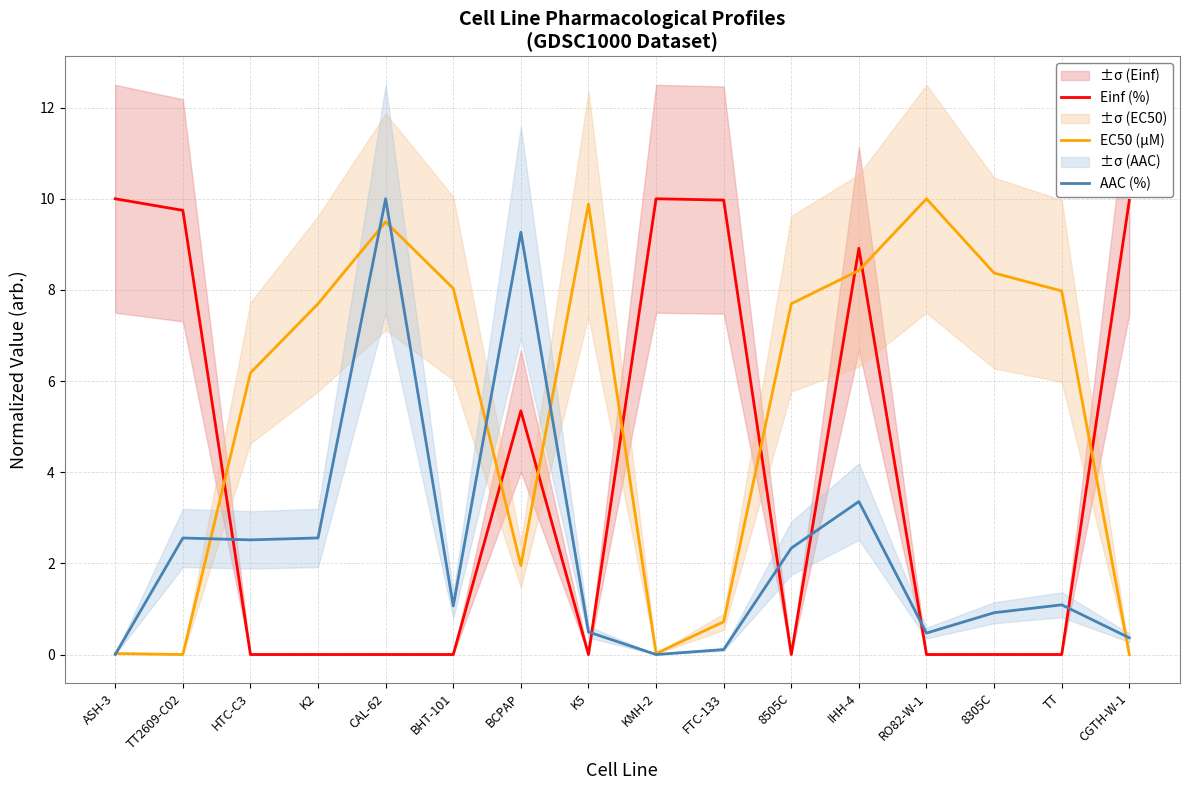

True or false: AAC (%) and EC50 (µM) cross at least once.

True